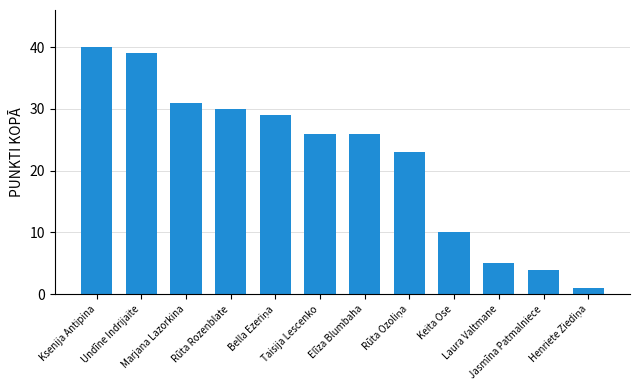

Are the bars grouped side by side (vs. stacked)?

No